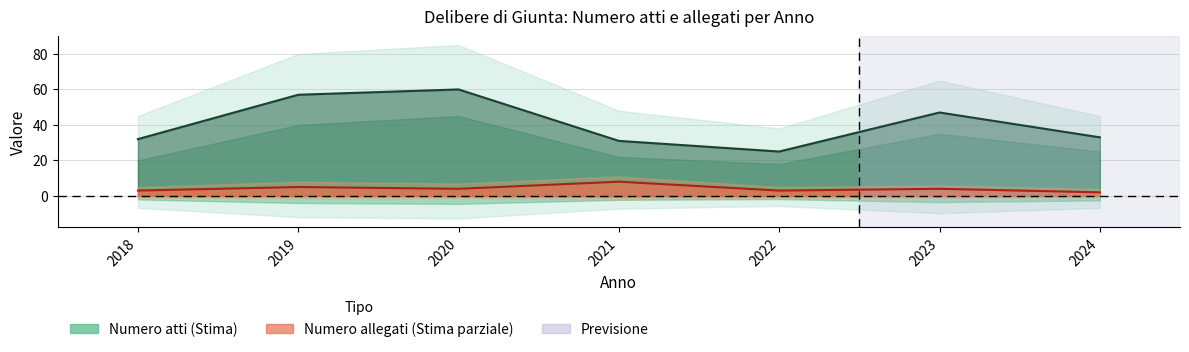

How many categories are shown in the chart?

7